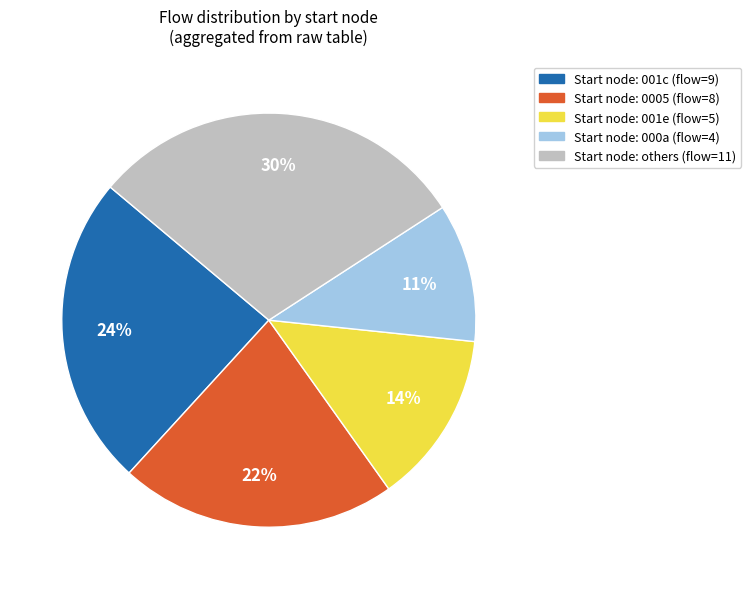

To the nearest percent, what is the average slice percentage?

20%